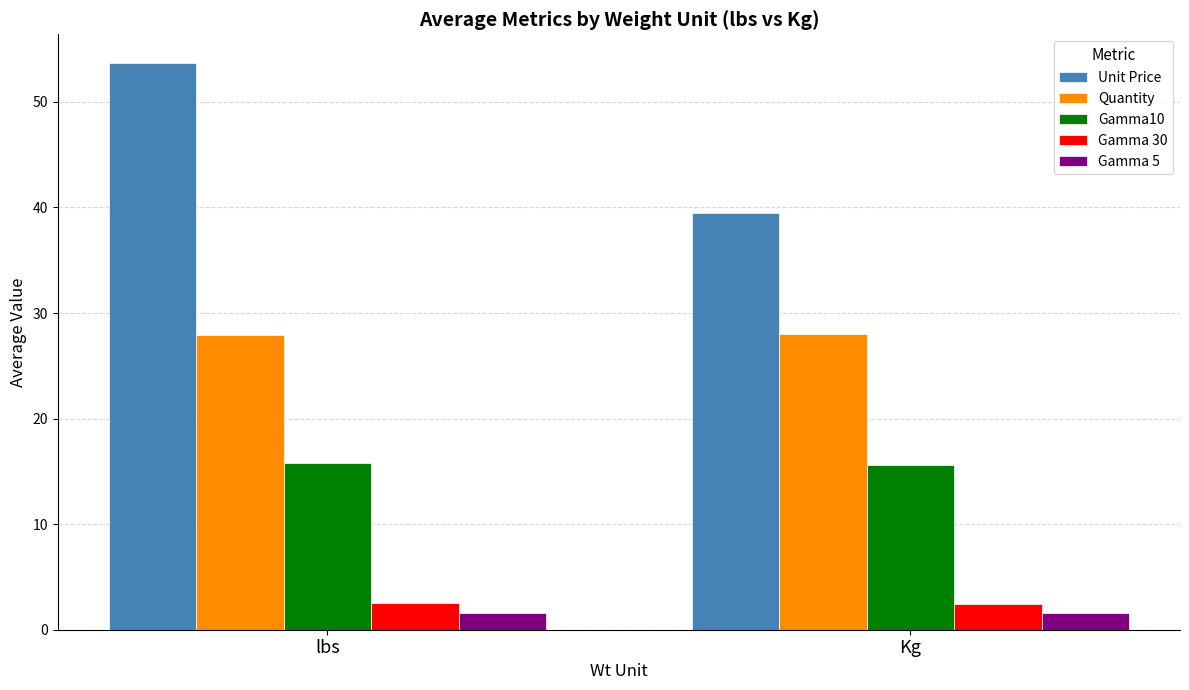

What is the spread (max minus min) of values at lbs?

52.1